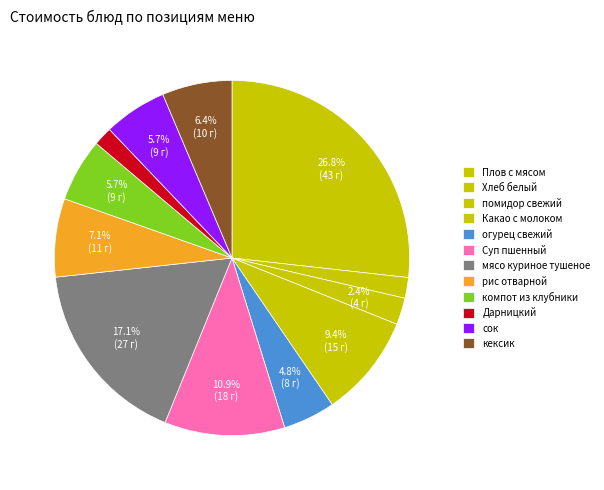

Combined, what portion of the pie is мясо куриное тушеное and Плов с мясом?

43.9%